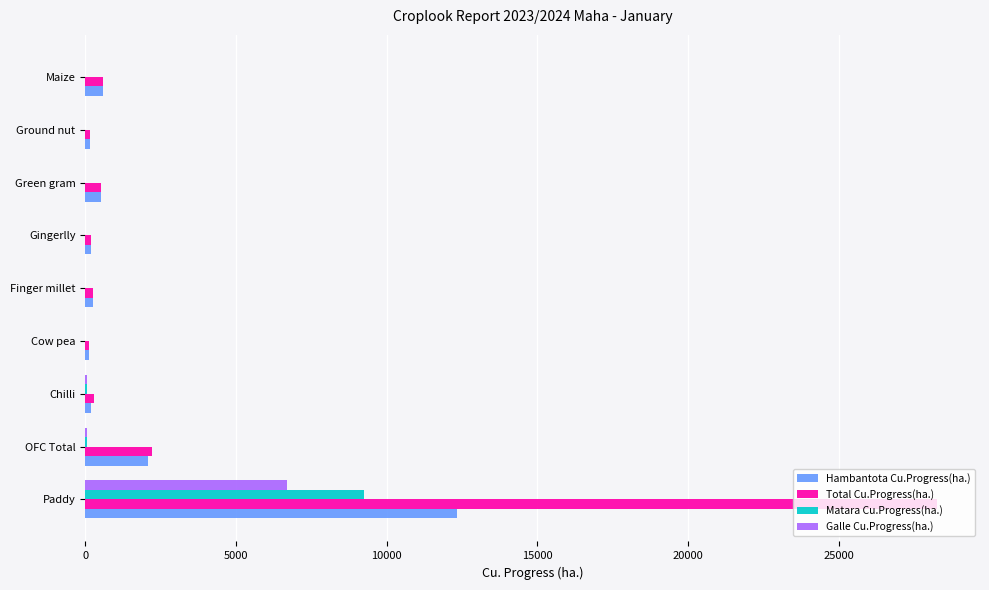

What is the average value of the Total Cu.Progress(ha.) series?

3629.0